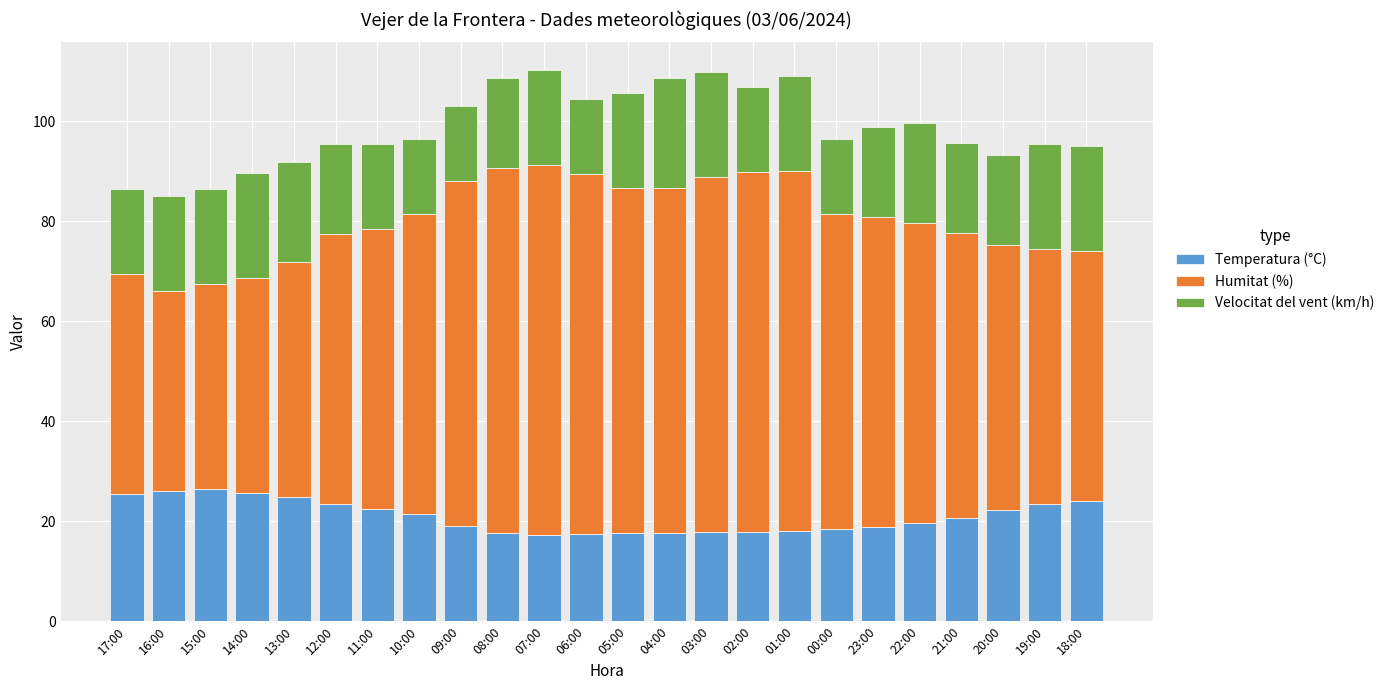

The Temperatura (°C) series shows 25.8 at 04:00. True or false?

False